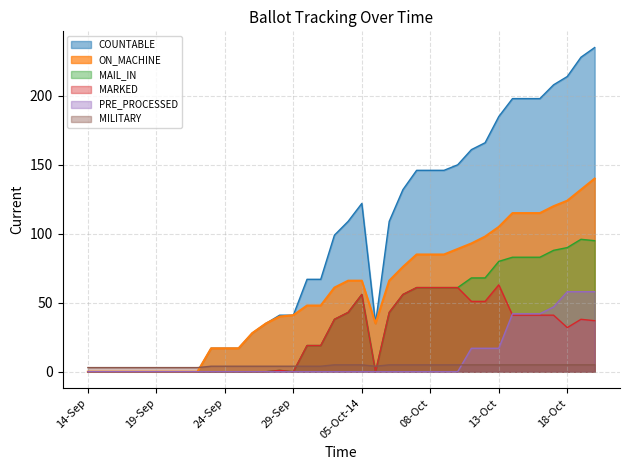

Reading right to left, what are all the values shown in this chart?

COUNTABLE: 235	228	214	208	198	198	198	185	166	161	150	146	146	146	132	109	35	122	109	99	67	67	41	41	35	28	17	17	17	0	0	0	0	0	0	0	0	0
ON_MACHINE: 140	132	124	120	115	115	115	105	98	93	89	85	85	85	76	66	35	66	66	61	48	48	41	40	35	28	17	17	17	0	0	0	0	0	0	0	0	0
MAIL_IN: 95	96	90	88	83	83	83	80	68	68	61	61	61	61	56	43	0	56	43	38	19	19	0	1	0	0	0	0	0	0	0	0	0	0	0	0	0	0
MARKED: 37	38	32	41	41	41	41	63	51	51	61	61	61	61	56	43	0	56	43	38	19	19	0	1	0	0	0	0	0	0	0	0	0	0	0	0	0	0
PRE_PROCESSED: 58	58	58	47	42	42	42	17	17	17	0	0	0	0	0	0	0	0	0	0	0	0	0	0	0	0	0	0	0	0	0	0	0	0	0	0	0	0
MILITARY: 5	5	5	5	5	5	5	5	5	5	5	5	5	5	5	5	4	5	5	5	4	4	4	4	4	4	4	4	4	3	3	3	3	3	3	3	3	3